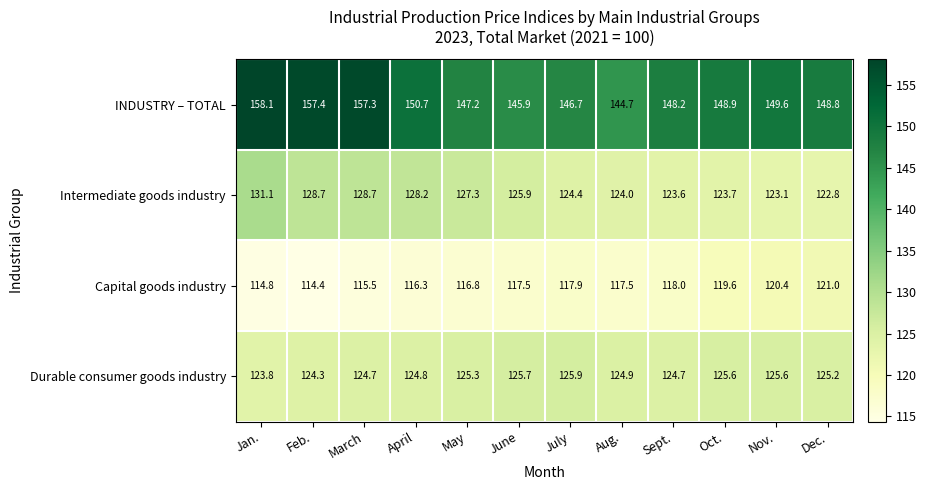

Is it true that Capital goods industry equals 115.5 at March?

True